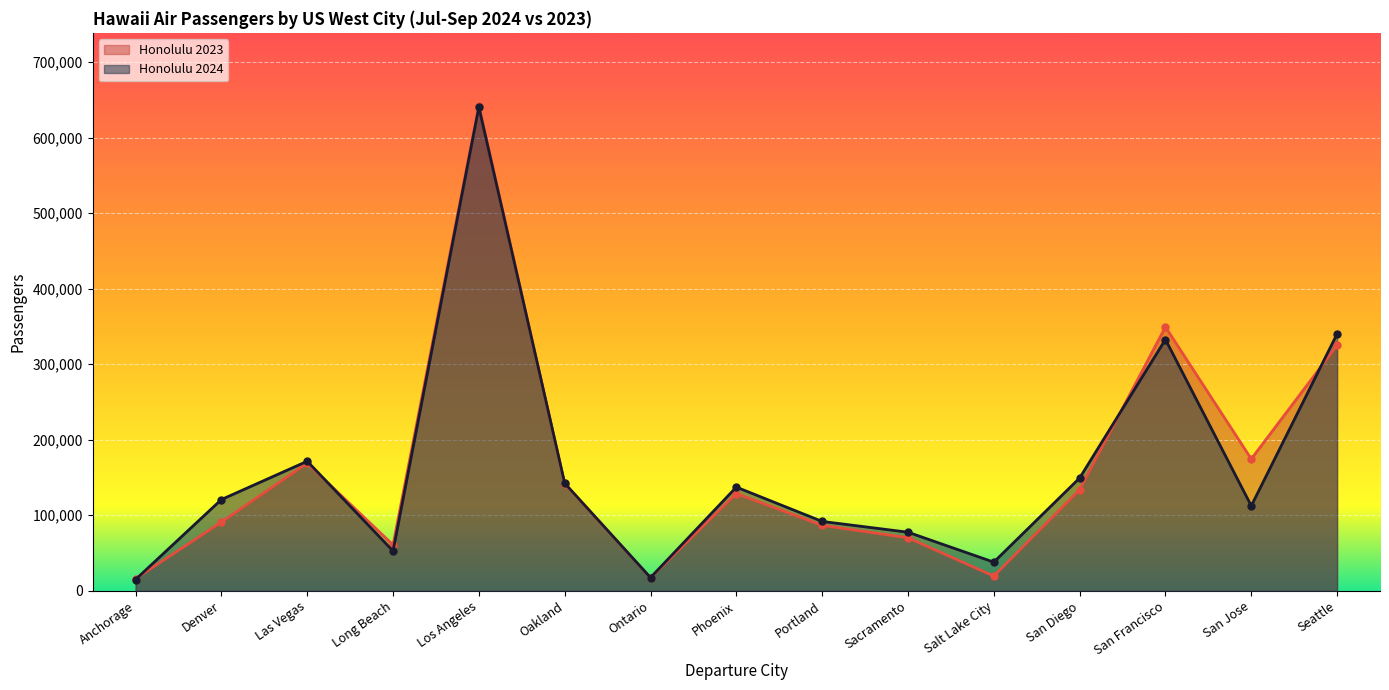

What is the maximum value for Honolulu 2024?

640555